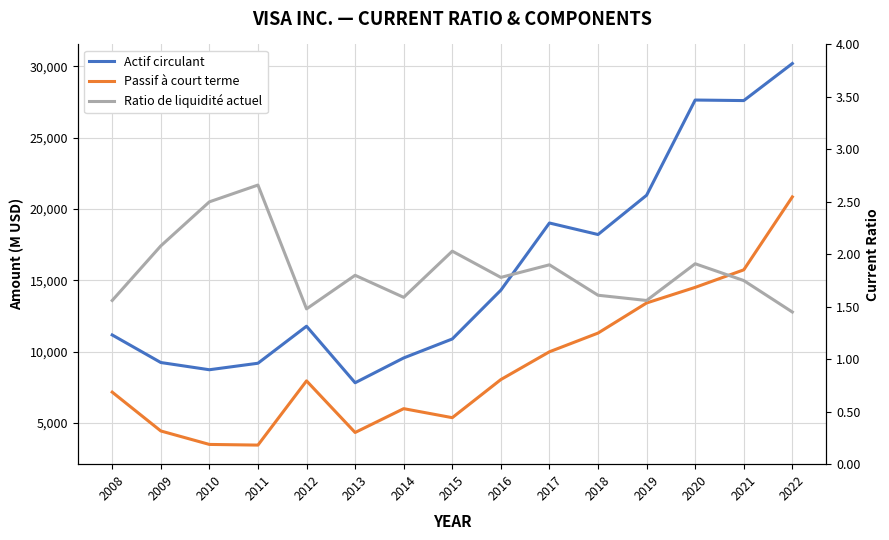

At how many categories does at least one series exceed 2405?

15